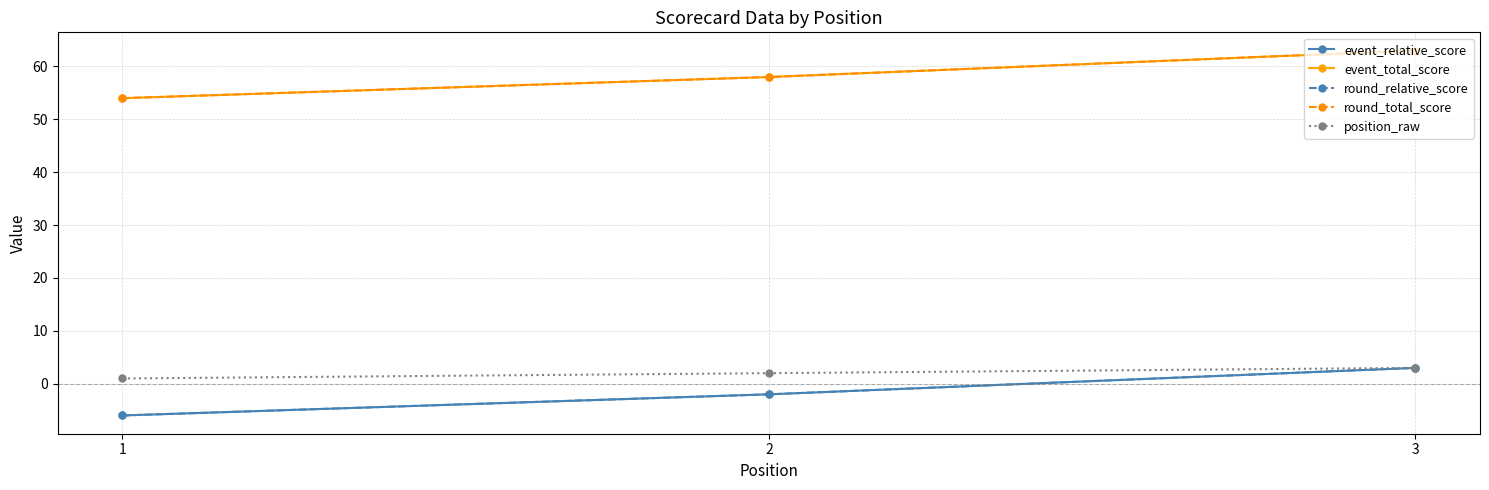

Is the value of round_total_score at 2 greater than the value of event_relative_score at 2?

Yes